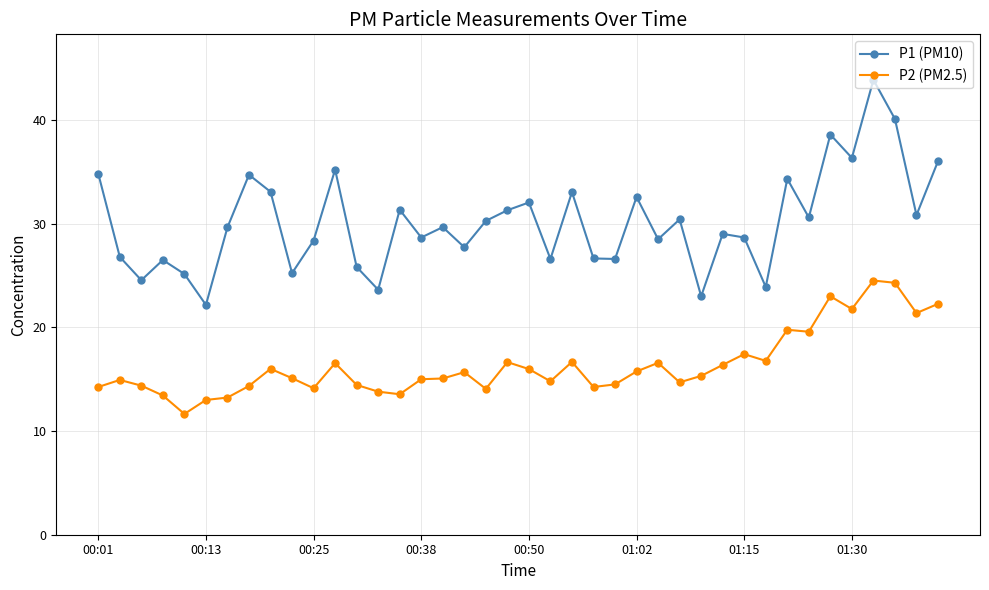

What is the sum of all P1 (PM10) values?

1206.5